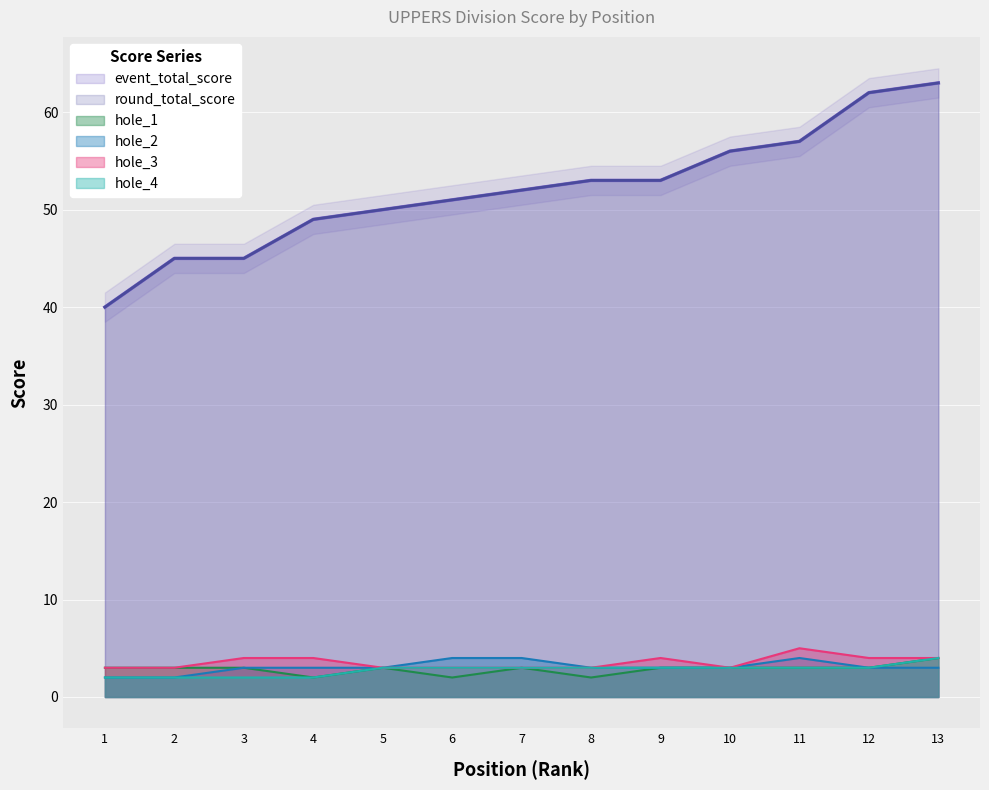

What is the greatest value displayed?

63